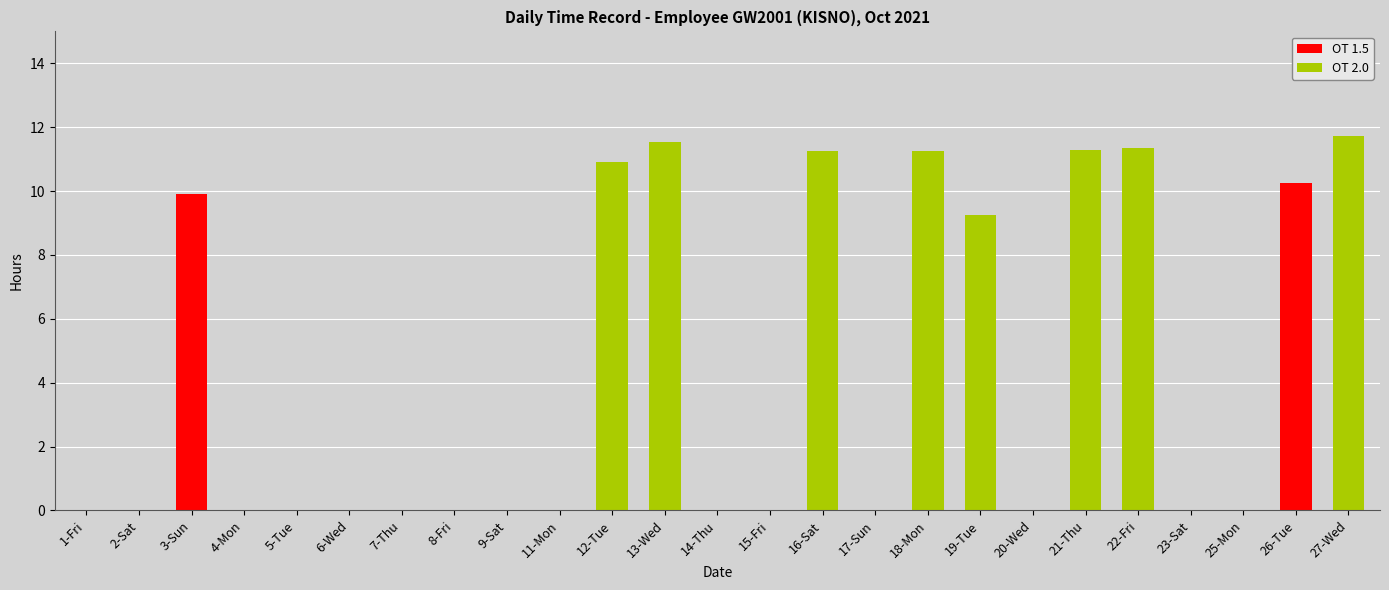

What is the total value across all series at 27-Wed?

11.7